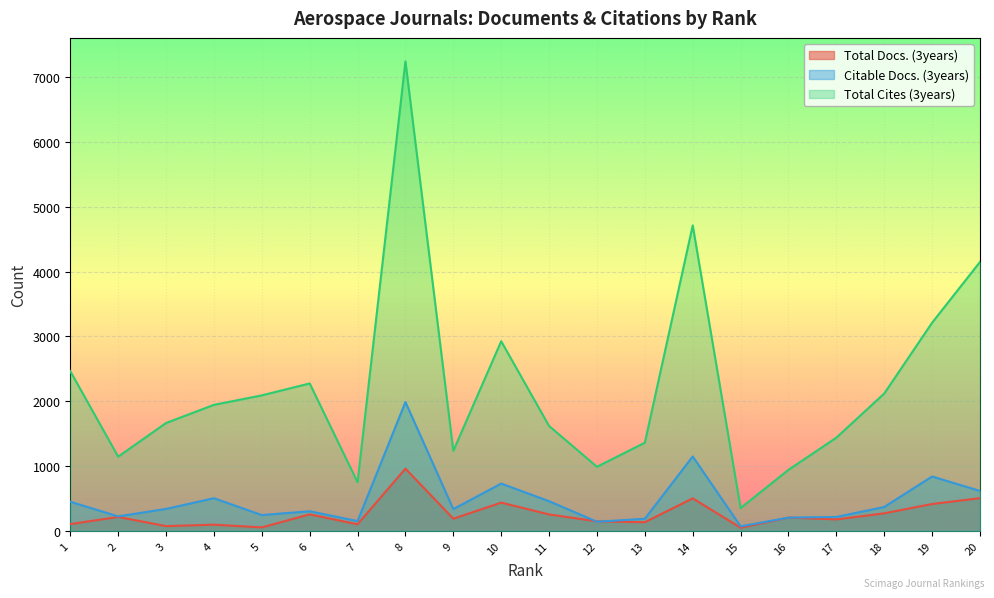

At how many categories does at least one series exceed 5661?

1